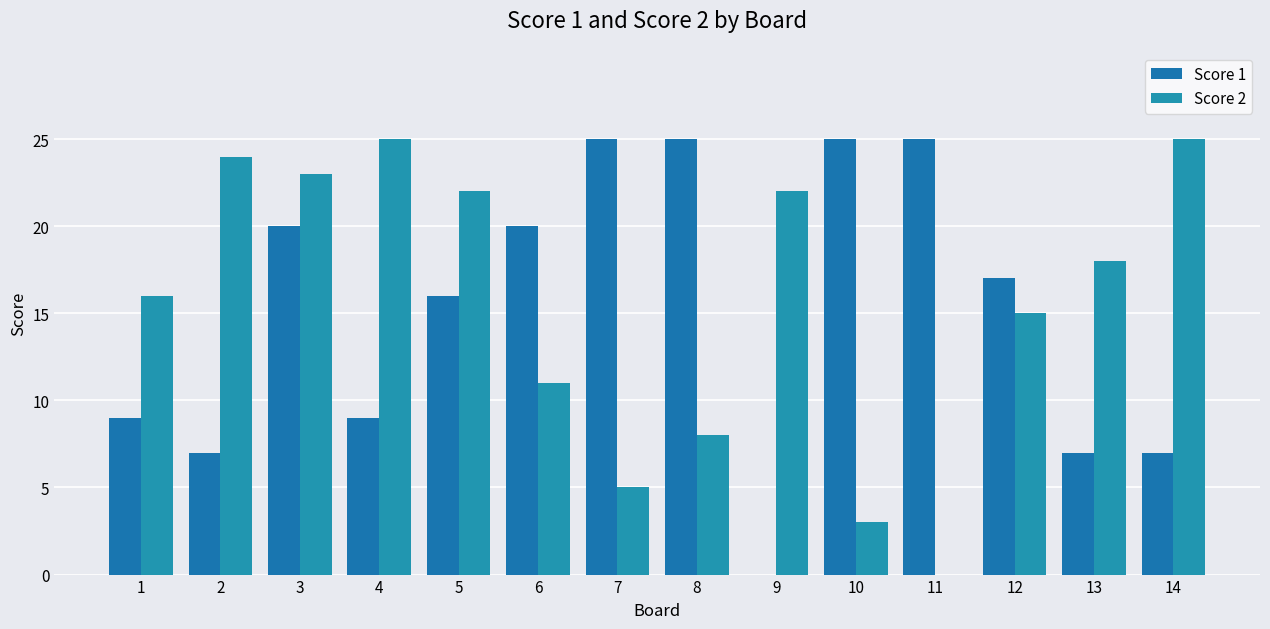

Is it true that Score 1 equals 9 at 4?

True